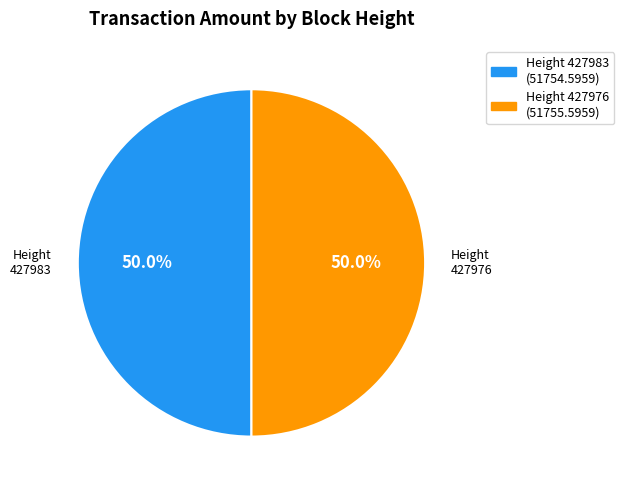

Combined, what portion of the pie is Height 427976 (51755.5959) and Height 427983 (51754.5959)?

100.0%